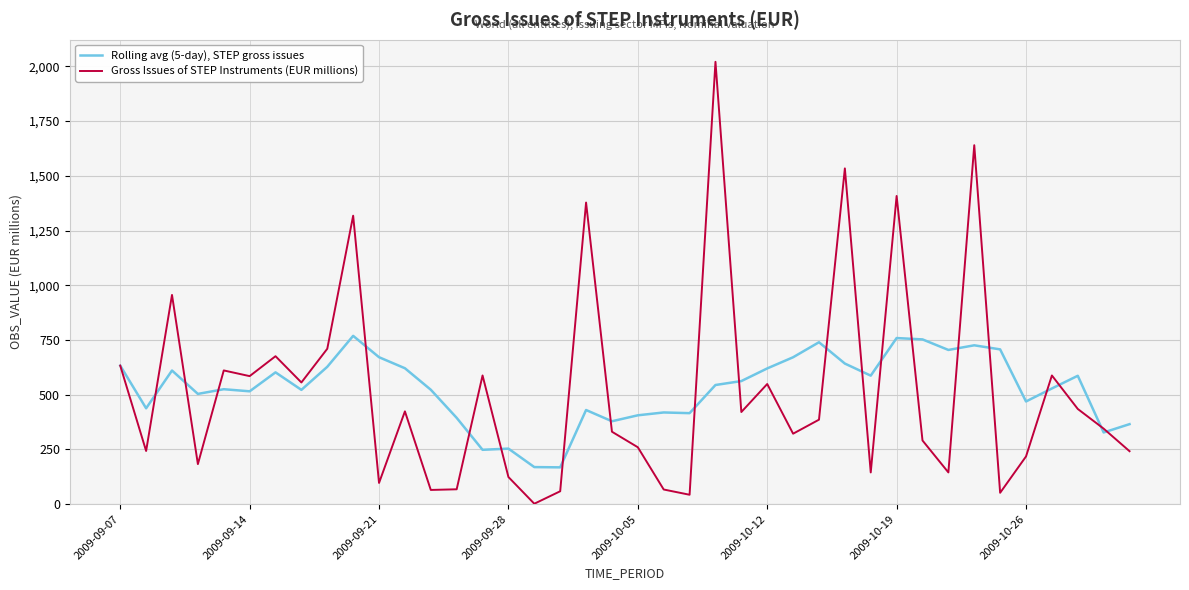

What is the highest value of the Gross Issues of STEP Instruments (EUR millions) series?

2021.0